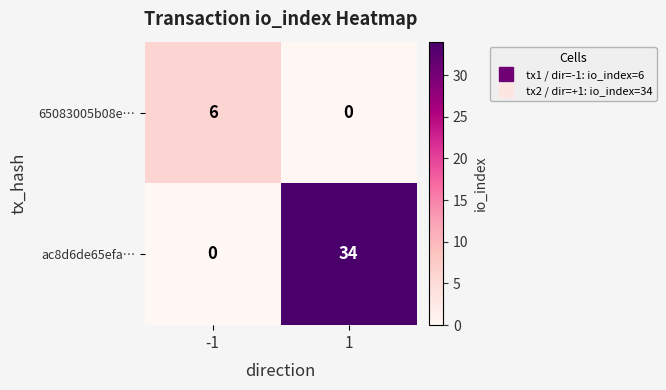

What is the difference between the ac8d6de65efa… values at 1 and -1?

34